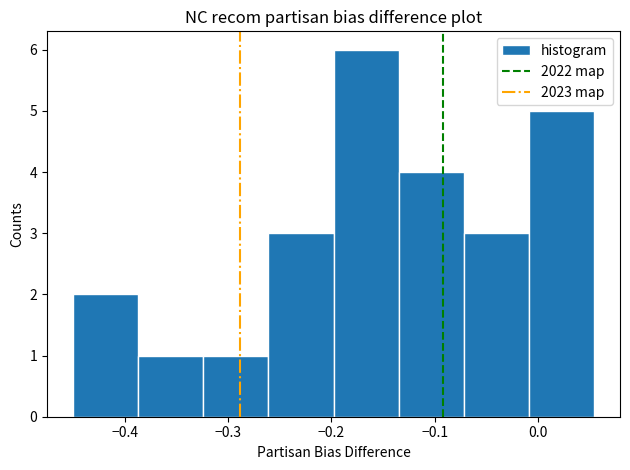

Reading left to right, list every bar in this chart as the range it spans on the x-axis followed by its height. Neither the bar edges nor the heights are printed on the chart, so give them approximately, as read against the axes.

-0.450 to -0.387: 2
-0.387 to -0.324: 1
-0.324 to -0.261: 1
-0.261 to -0.198: 3
-0.198 to -0.135: 6
-0.135 to -0.072: 4
-0.072 to -0.009: 3
-0.009 to 0.054: 5